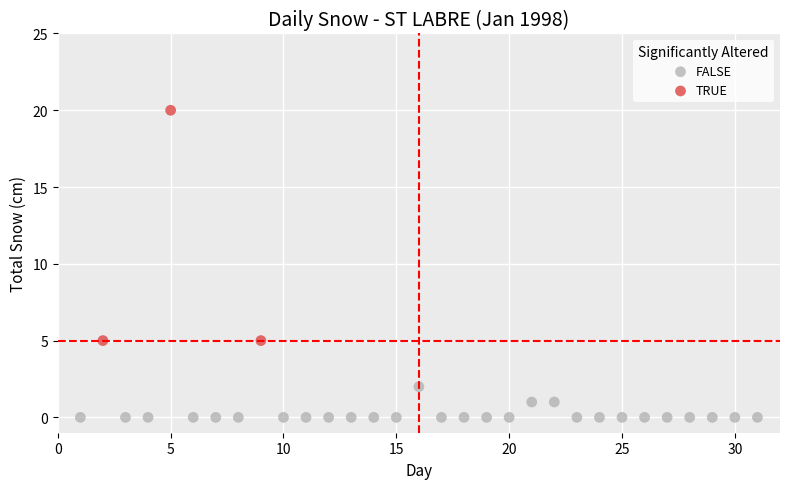

Which series contains the highest Y value?

TRUE